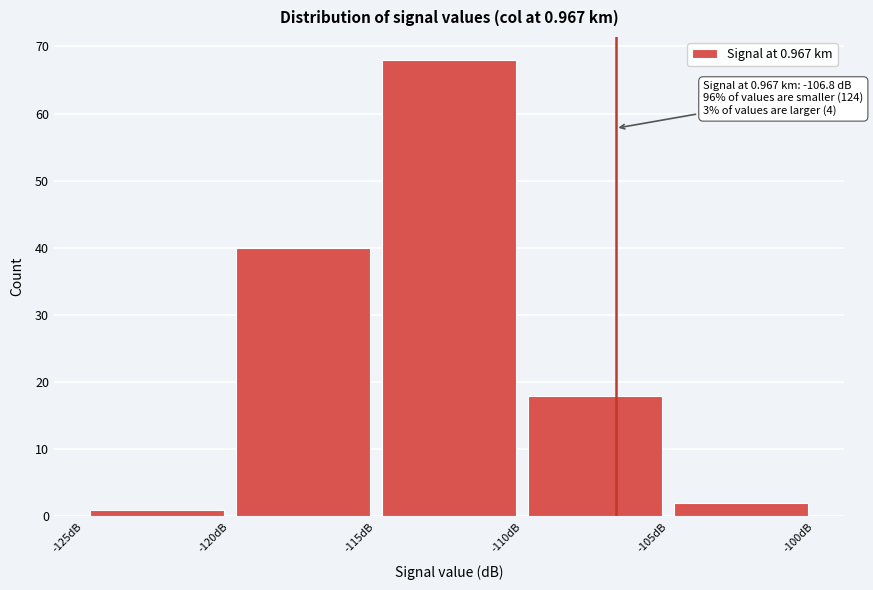

Over which range of the x-axis is the bar tallest?

-115 to -110